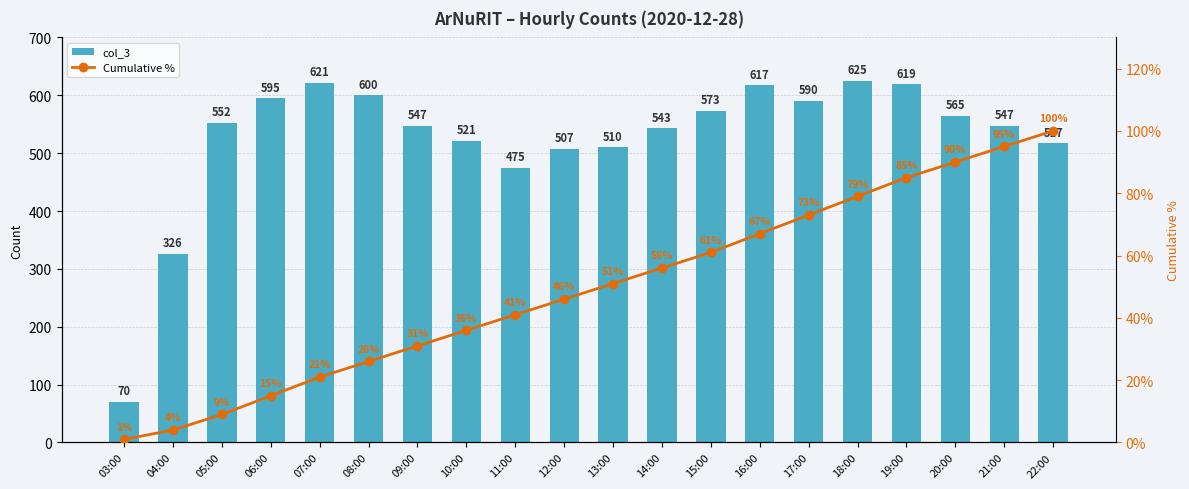

Which series has the largest range (max minus min)?

col_3